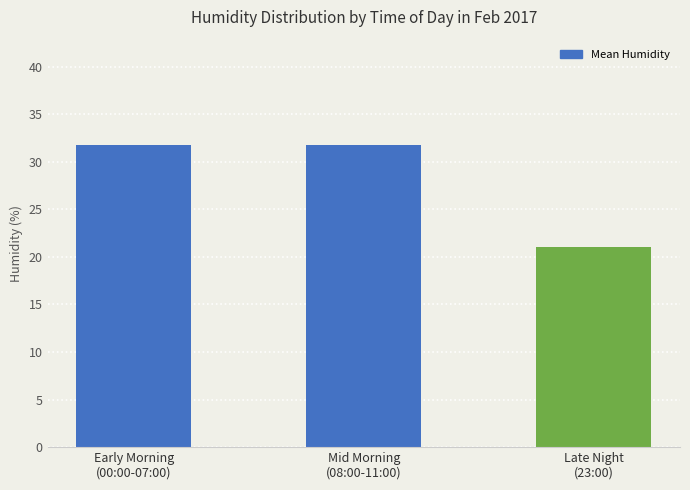

What is the sum of all values?

84.4